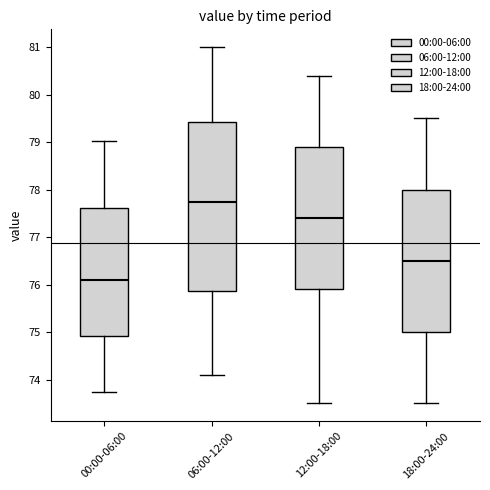

Which box has the lowest median line?

00:00-06:00